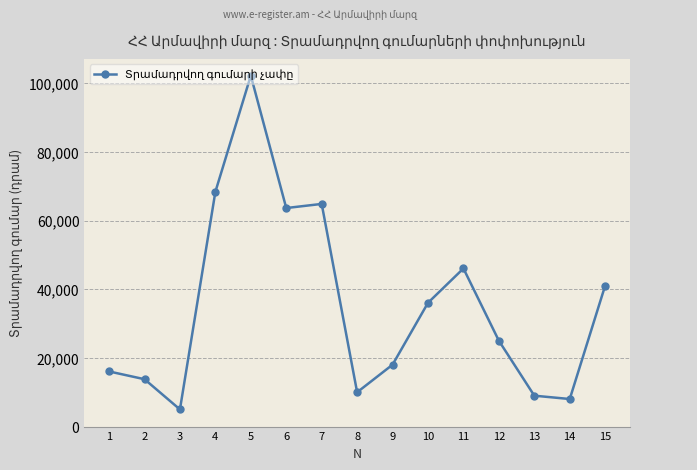

Reading left to right, list all the values displayed in this chart.

1=16060	2=13800	3=5000	4=68400	5=102245	6=63660	7=64860	8=10000	9=18030	10=36060	11=46060	12=25000	13=9000	14=8030	15=41090